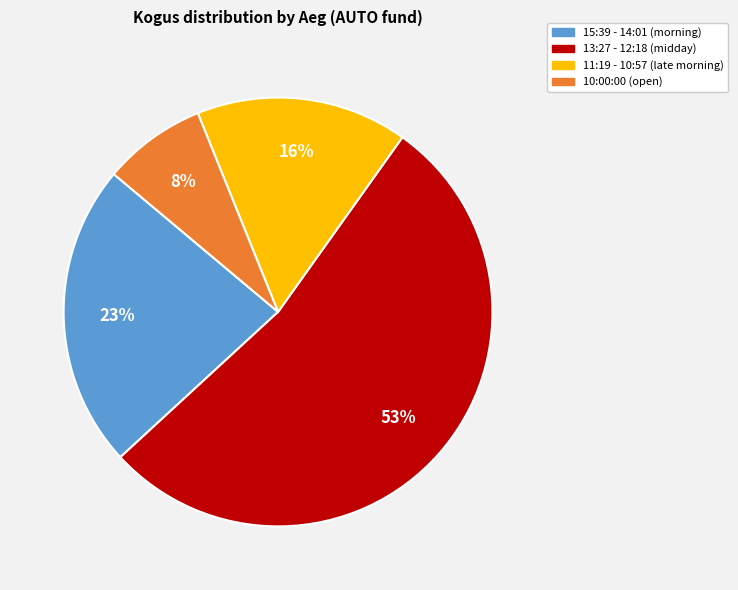

To the nearest percent, what is the average slice percentage?

25%